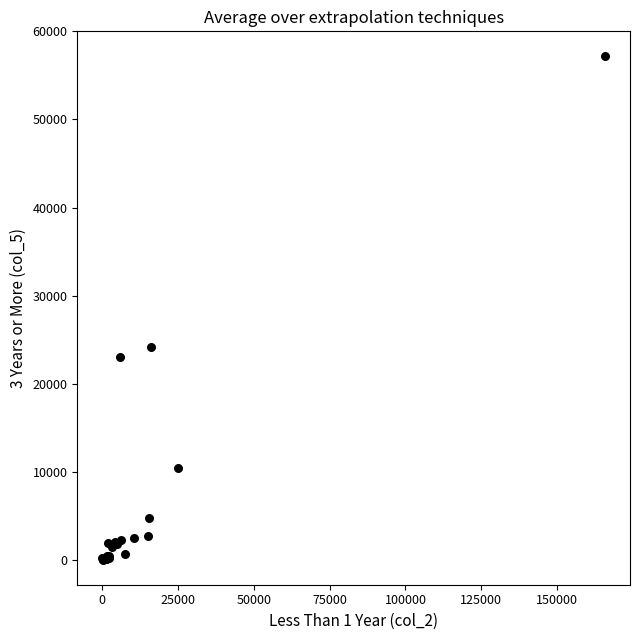

What Y value in the scatter plot is closest to 28582?

24127